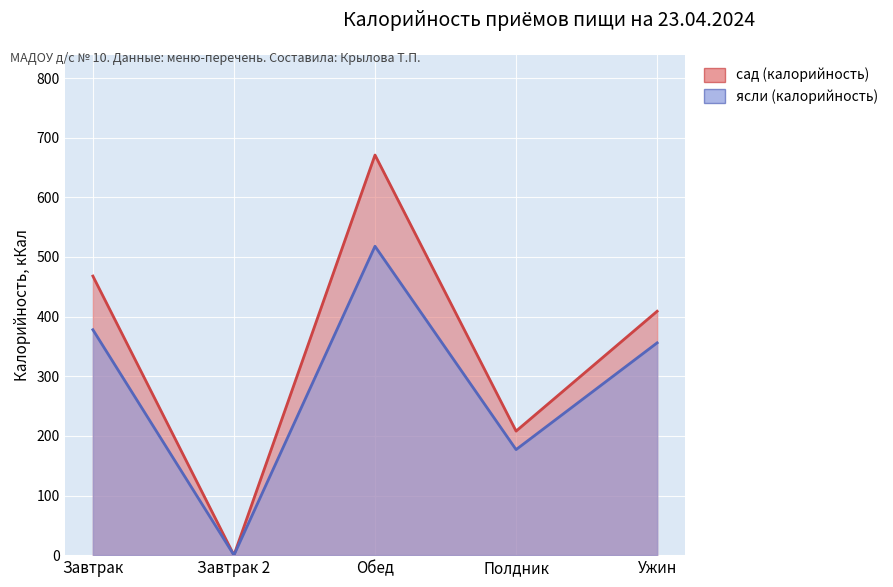

Reading left to right, extract all data points from this chart.

ясли (калорийность): Завтрак=378	Завтрак 2=0	Обед=518	Полдник=177	Ужин=356
сад (калорийность): Завтрак=468	Завтрак 2=0	Обед=671	Полдник=208	Ужин=409